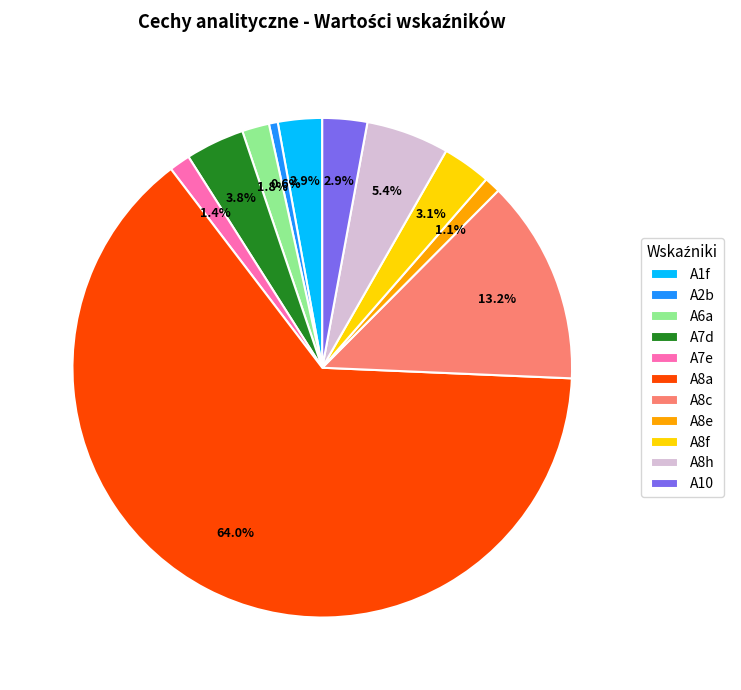

Which slice represents more than half of the pie?

A8a